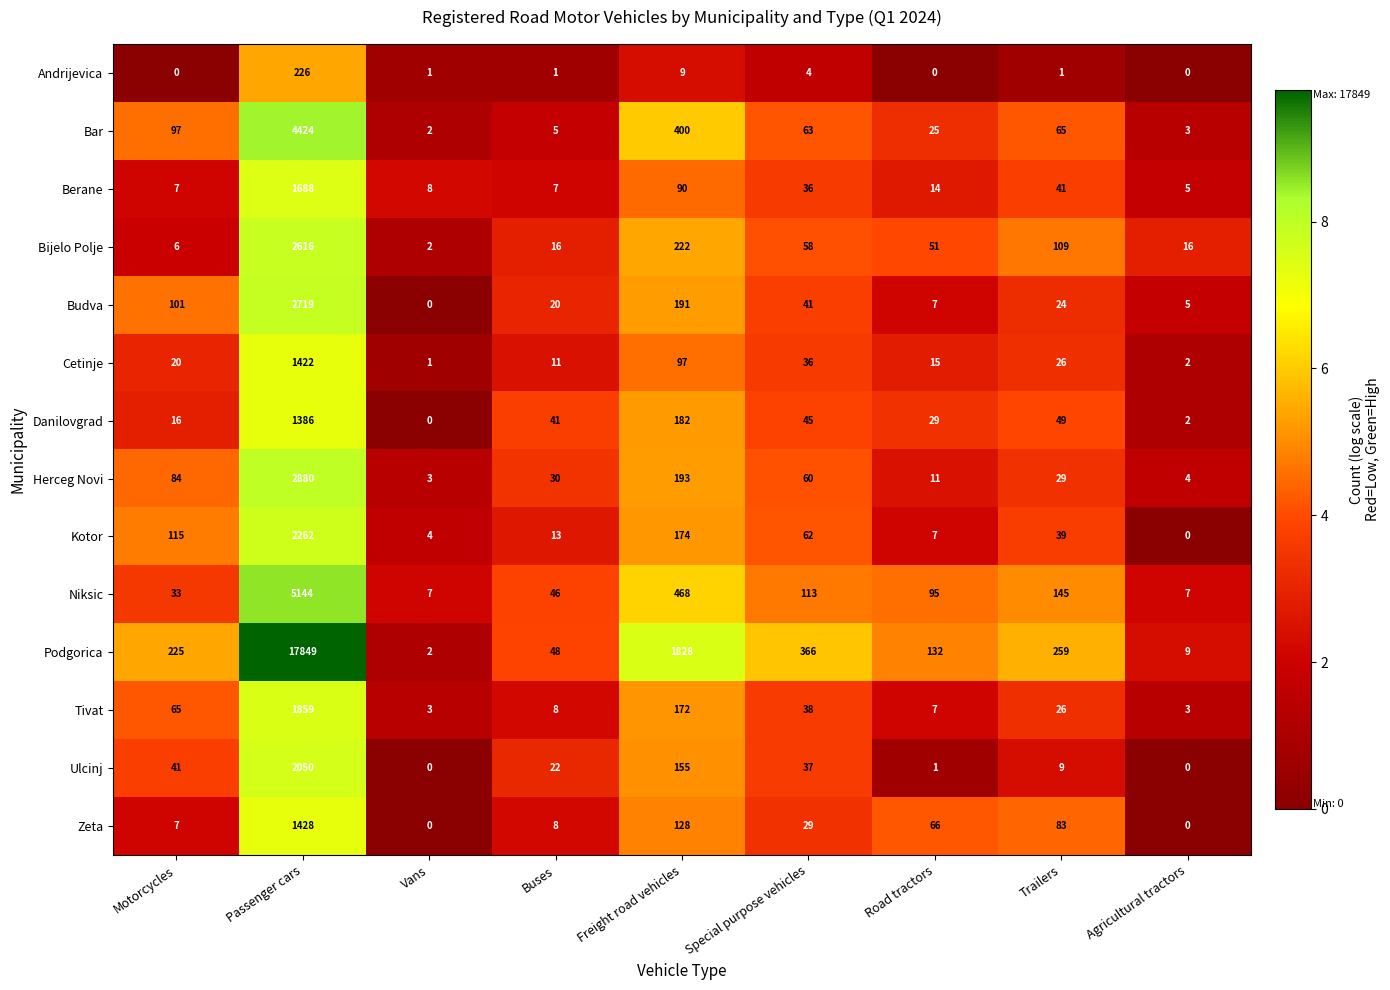

Count the number of categories in the chart.

9